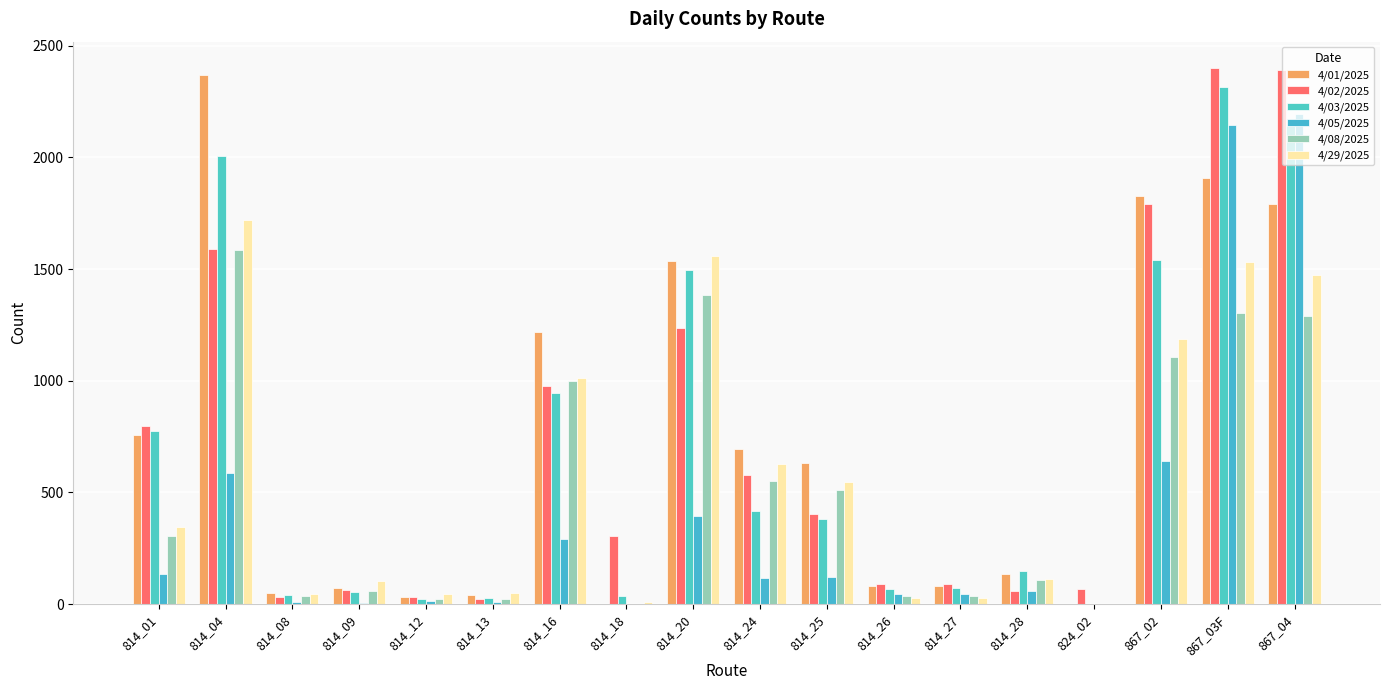

At which label does 4/08/2025 reach its minimum?

824_02